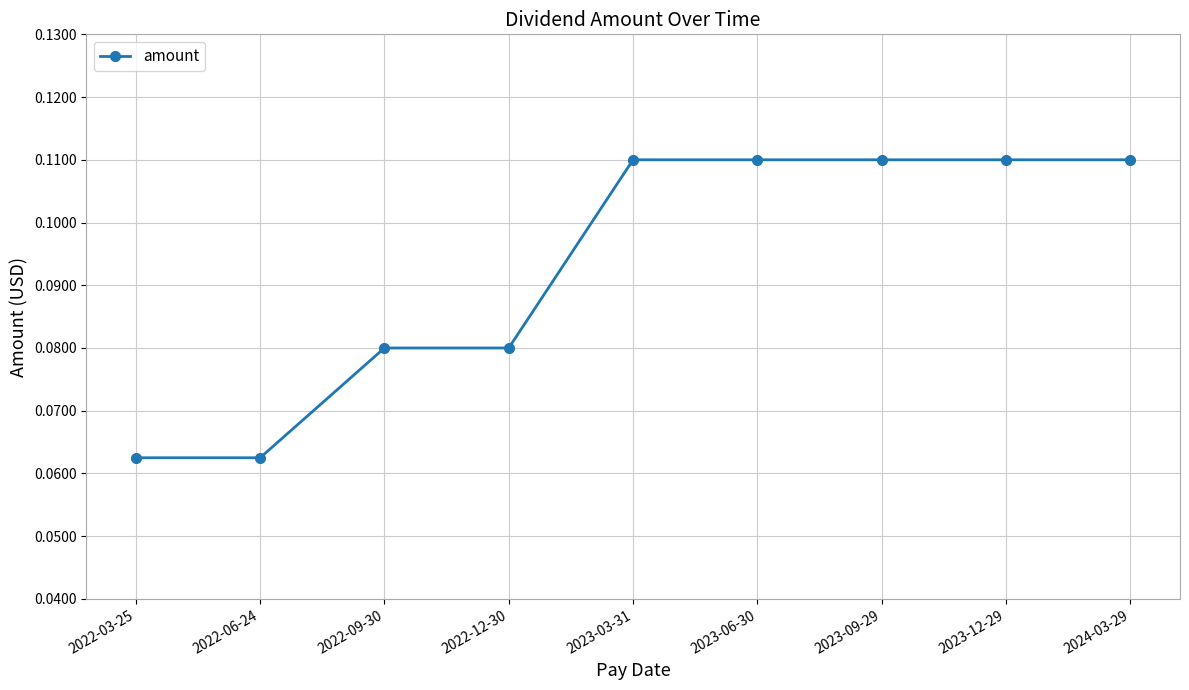

Count the number of data series in this chart.

1